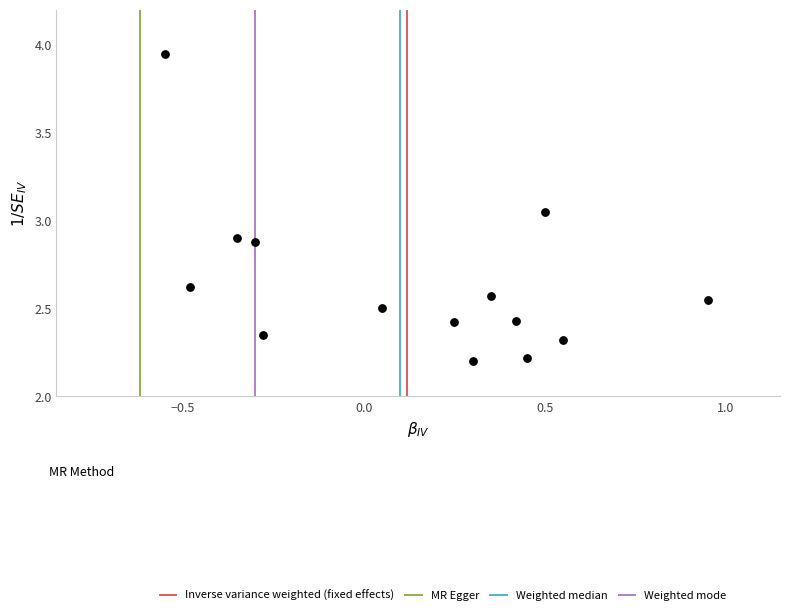

What is the range of X values (max minus min)?

1.5